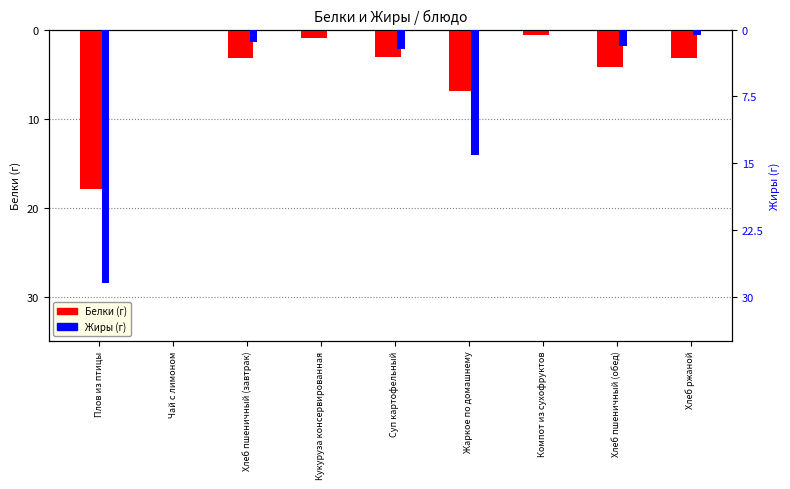

What is the label of the 4th bar from the right?

Жаркое по домашнему